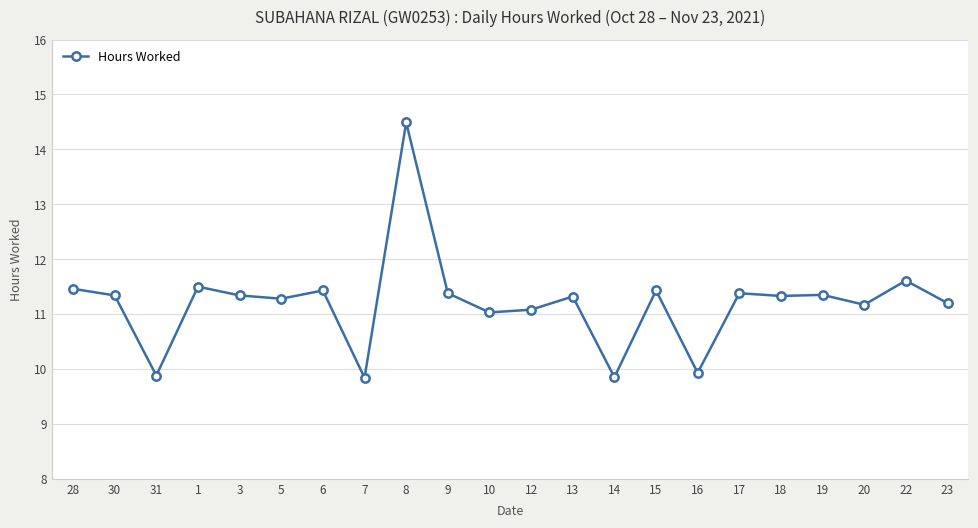

Approximately how many times larger is the value at 17 compared to 7?

1.2